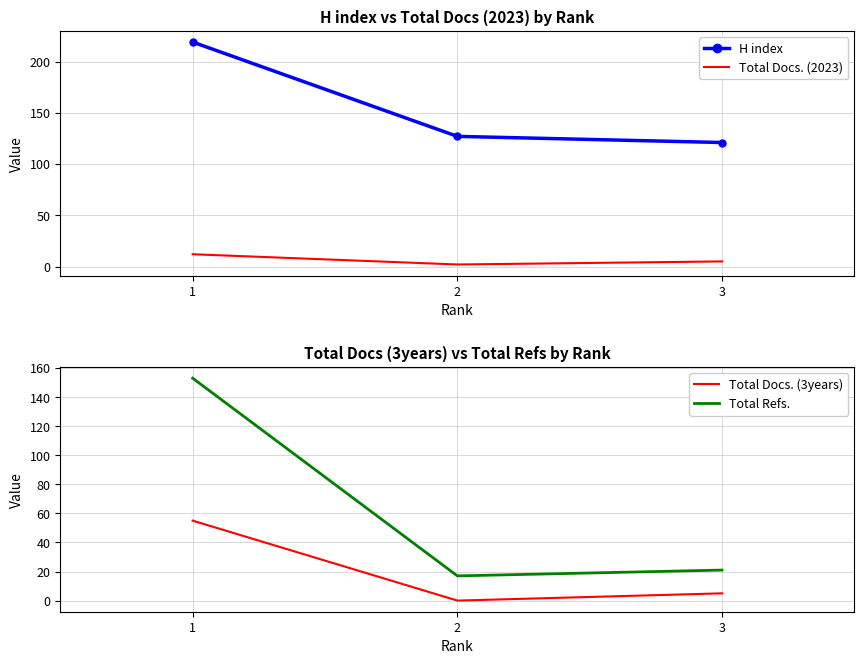

The value of Total Docs. (3years) at 1 is -20. True or false?

False